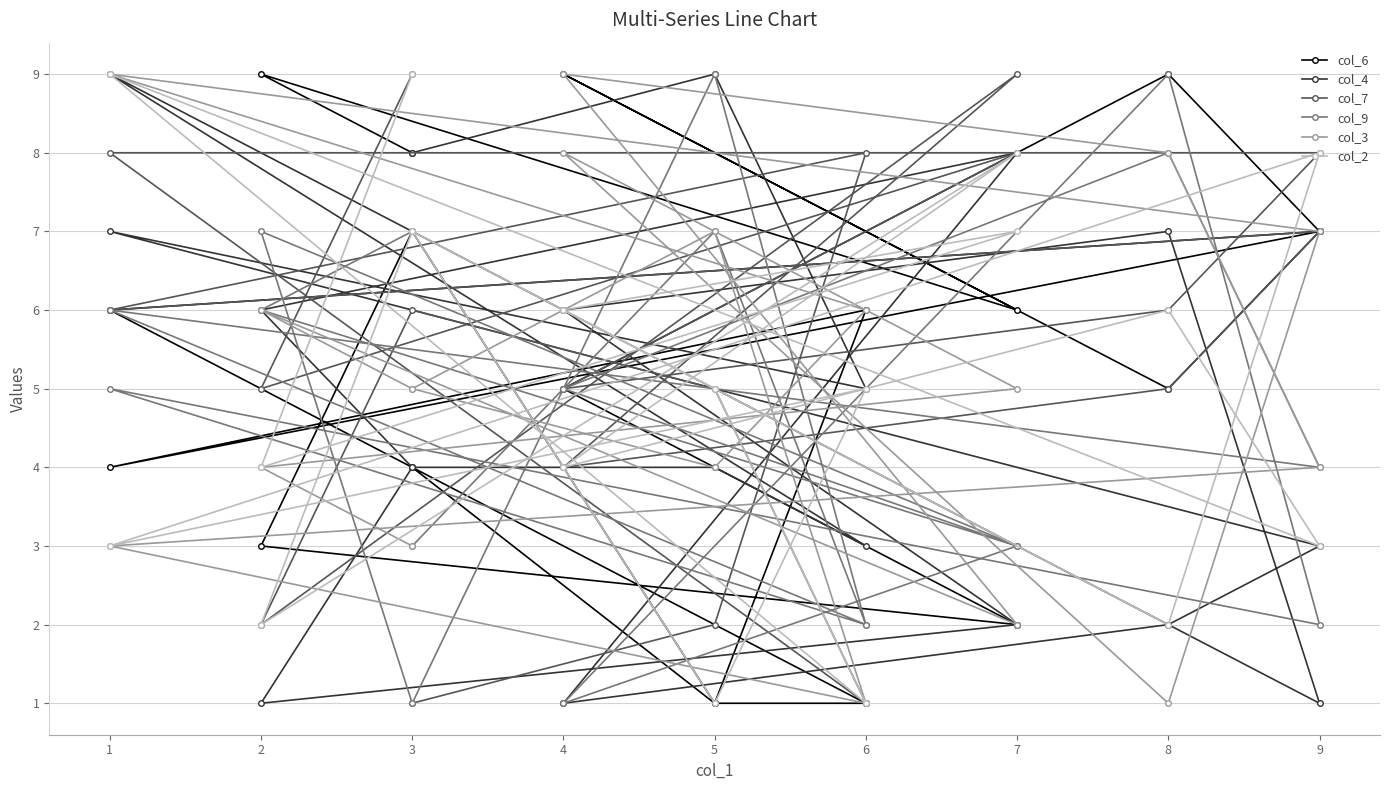

Read the col_7 value at 8.

6